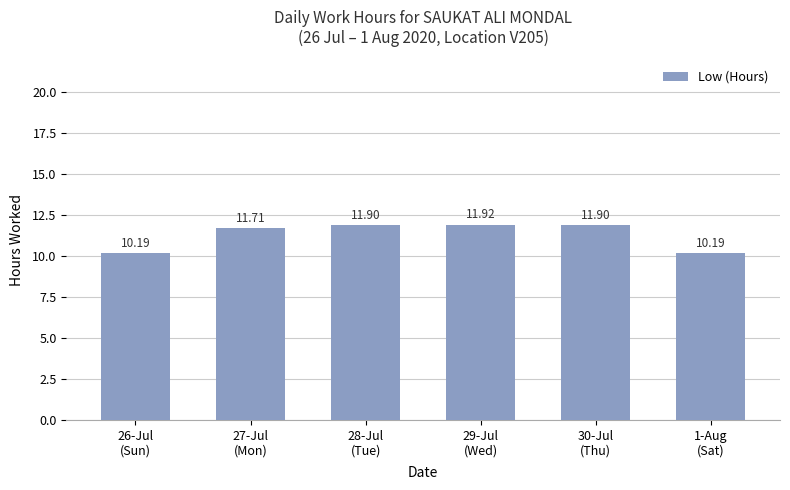

What is the change in value from 29-Jul
(Wed) to 1-Aug
(Sat)?

-1.7